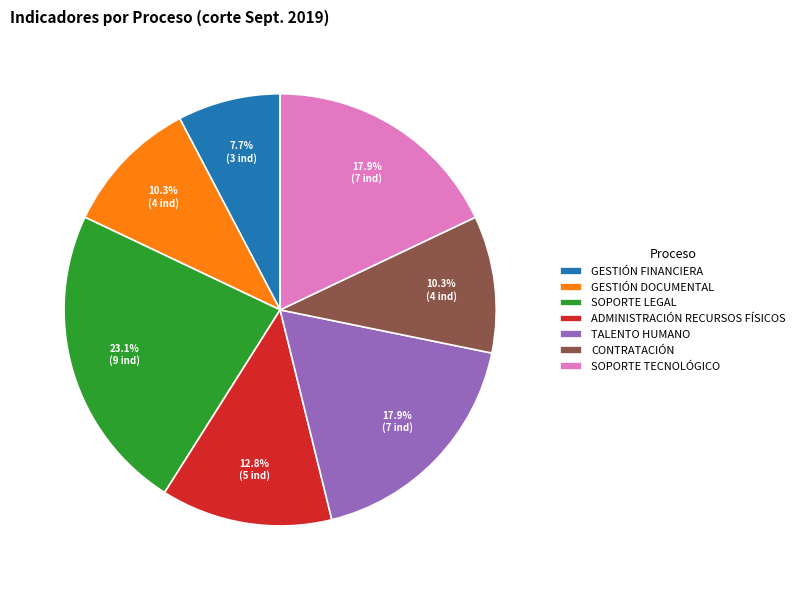

How much of the chart is everything except GESTIÓN DOCUMENTAL?

89.7%